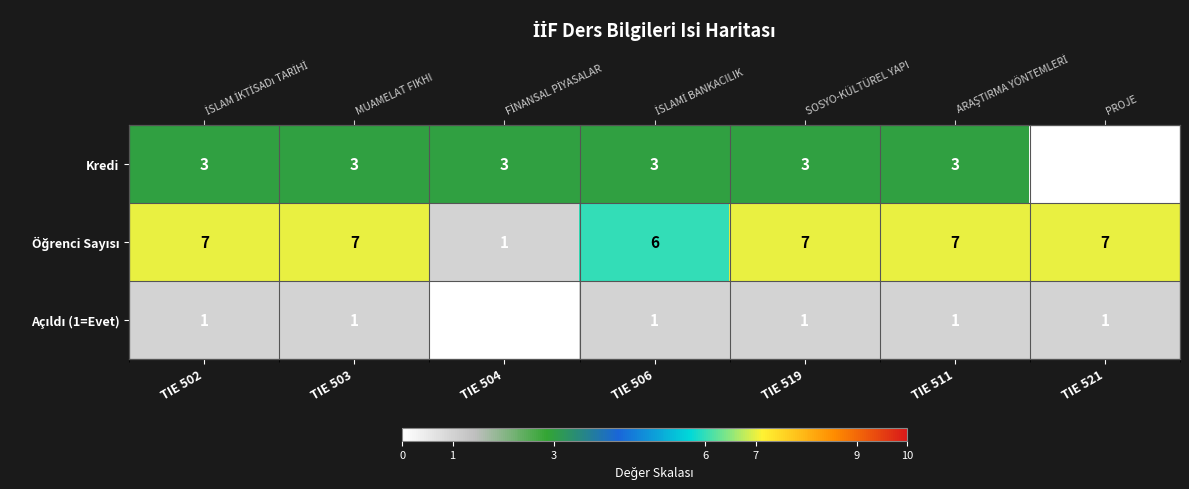

The Öğrenci Sayısı series shows 7 at TIE 521. True or false?

True